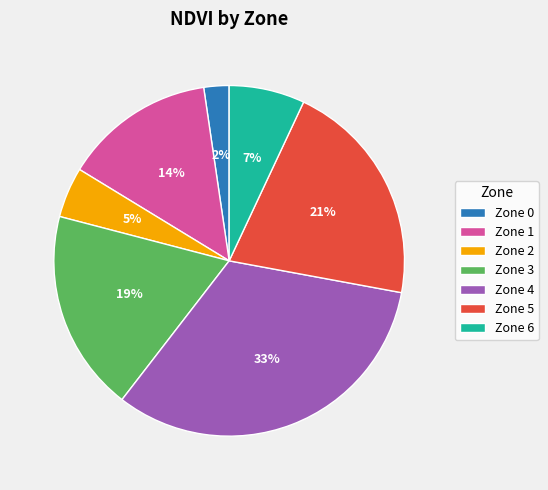

To the nearest percent, what portion does Zone 1 represent?

14%